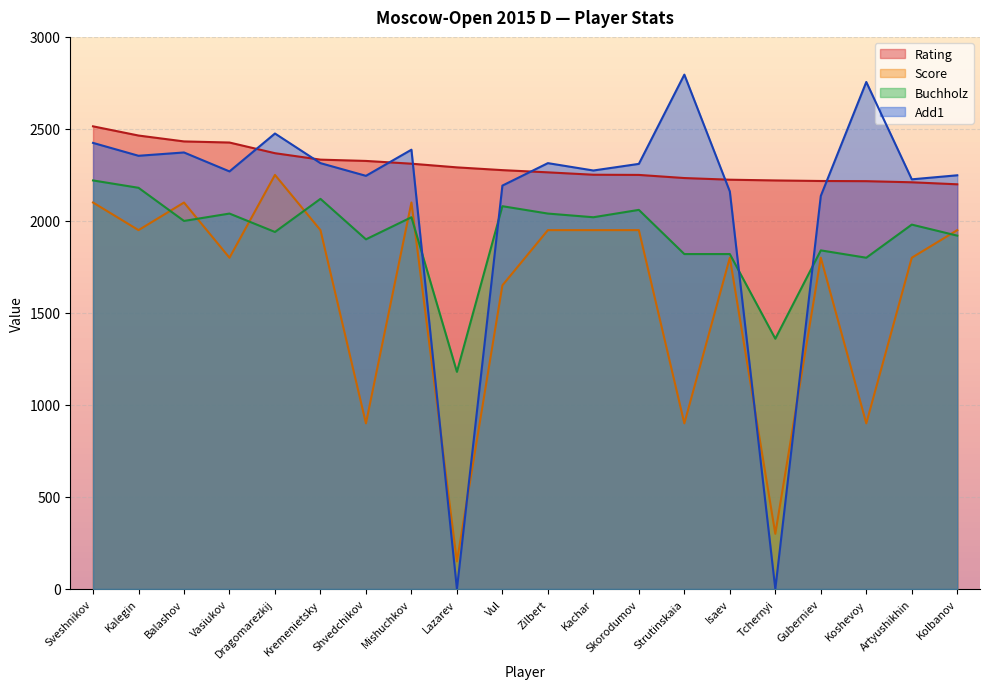

The value of Add1 at Koshevoy is 4394. True or false?

False